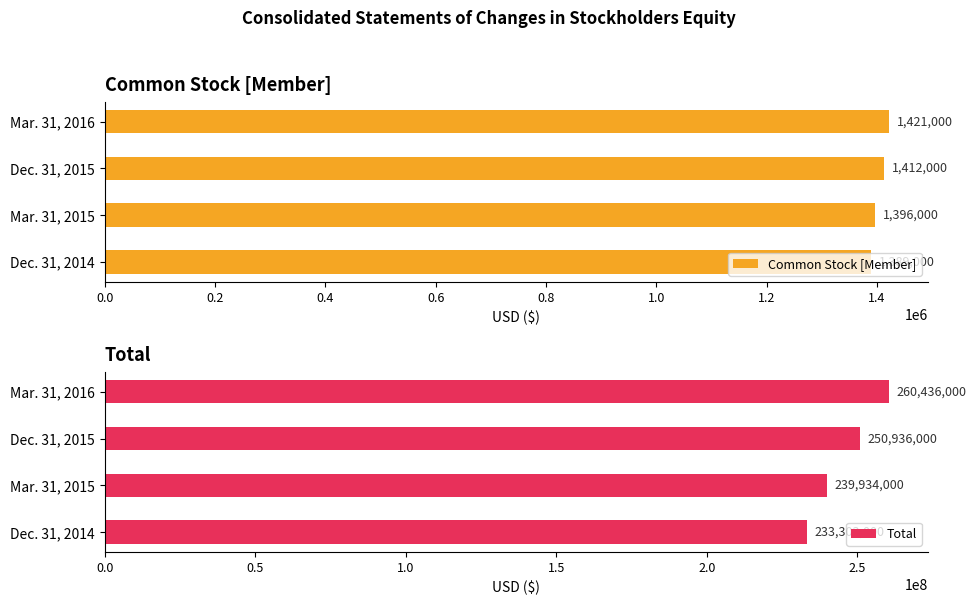

Where is Common Stock [Member] nearest to the value 1405000?

Dec. 31, 2015